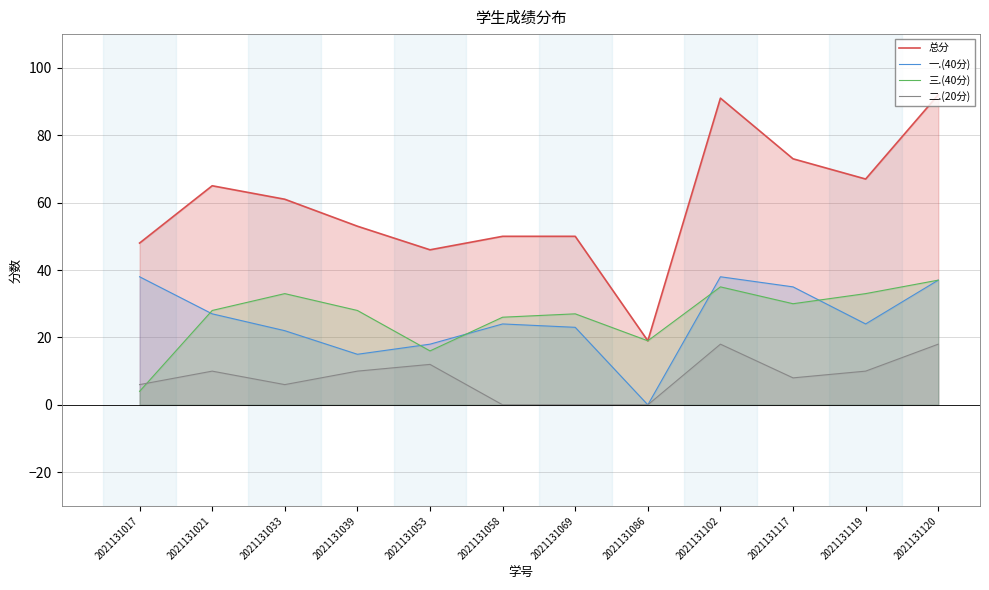

How many interior local valleys does the 三.(40分) series have?

3